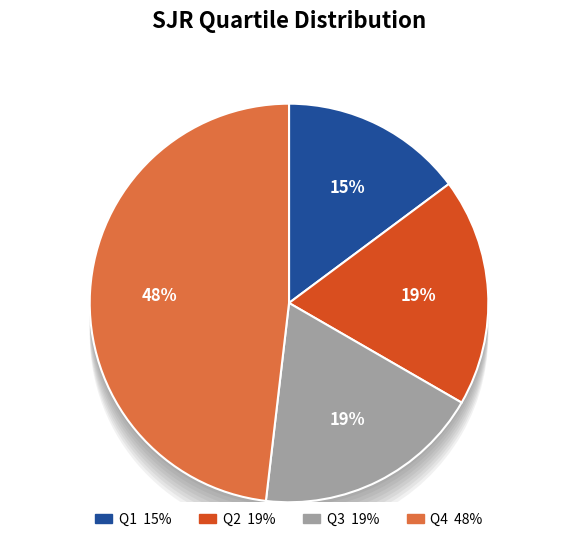

True or false: Q1 accounts for 15% of the total.

True